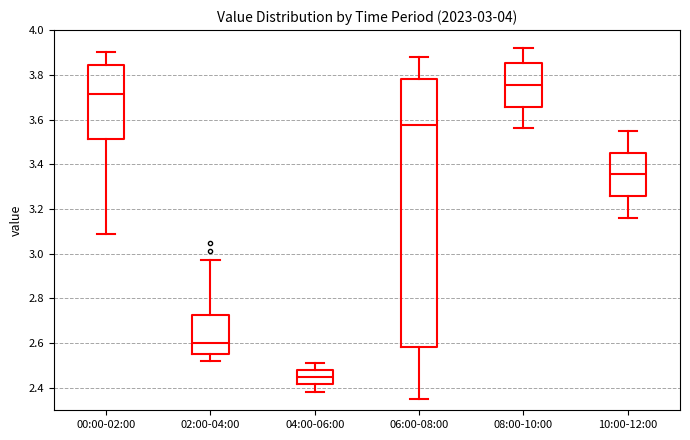

Which box is the tallest, from its lower edge to its upper edge?

06:00-08:00